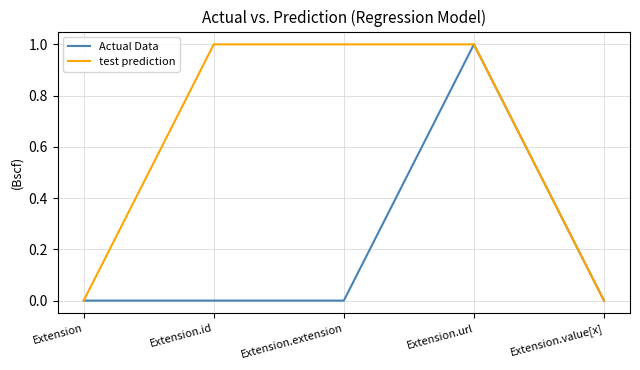

List the series in order of their overall mean, lowest first.

Actual Data, test prediction